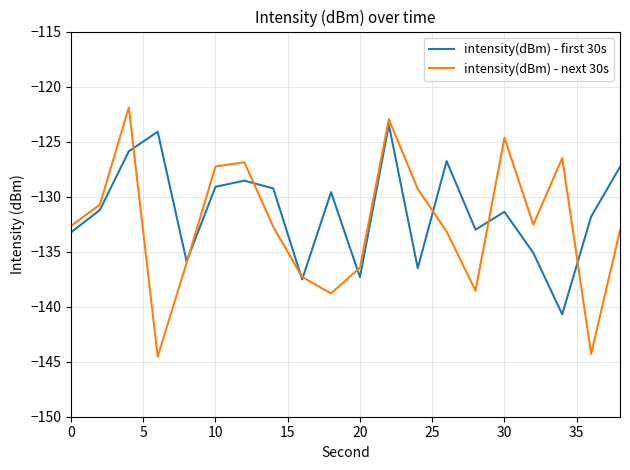

How many categories are shown in the chart?

20